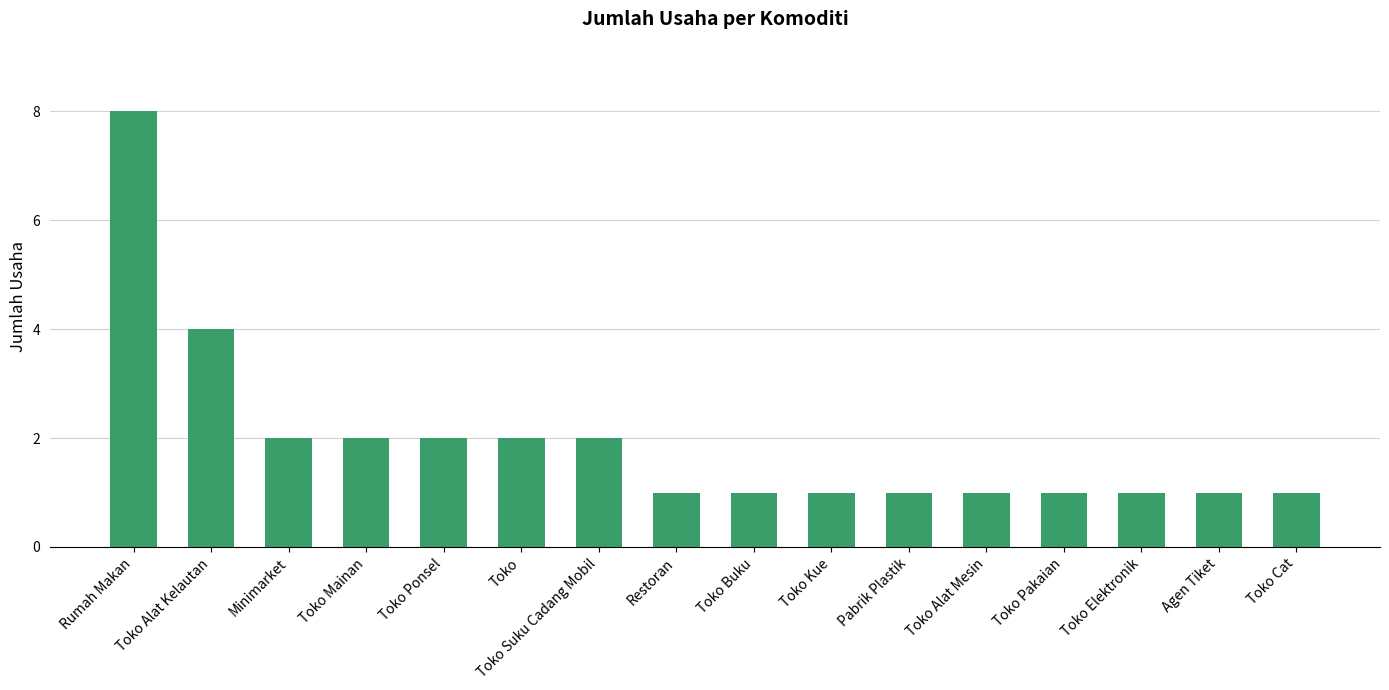

What is the sum of the values at Toko Kue and Toko Pakaian?

2